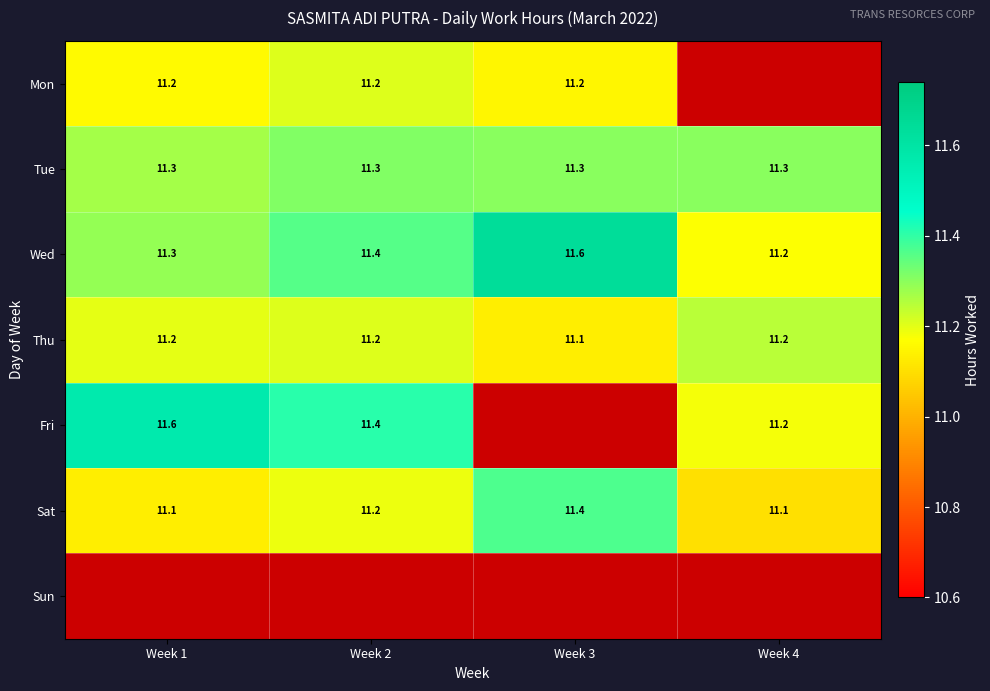

Is the value of Sat at Week 4 greater than the value of Tue at Week 1?

No